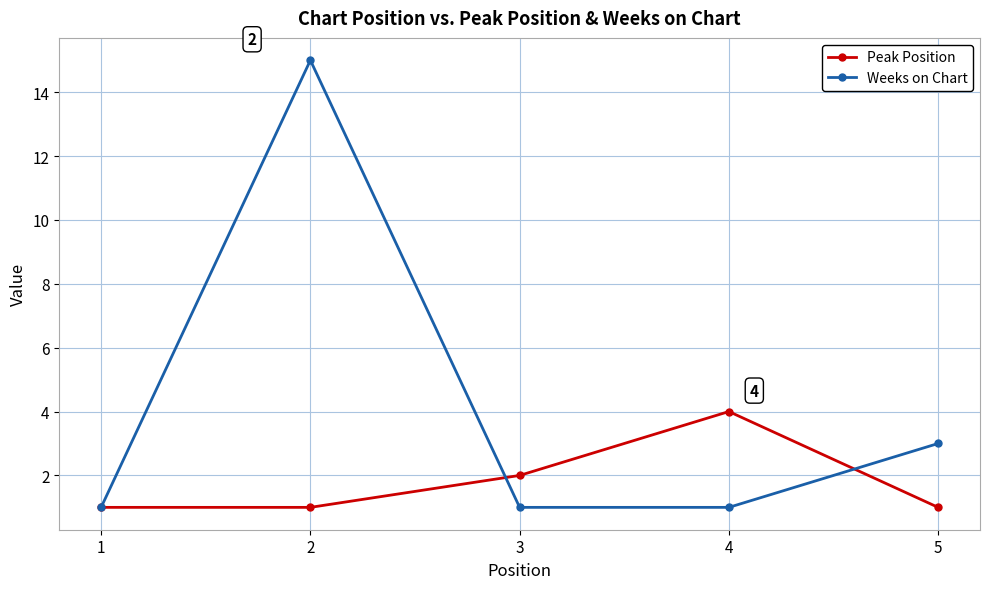

Reading left to right, list all the values displayed in this chart.

Peak Position: 1=1	2=1	3=2	4=4	5=1
Weeks on Chart: 1=1	2=15	3=1	4=1	5=3